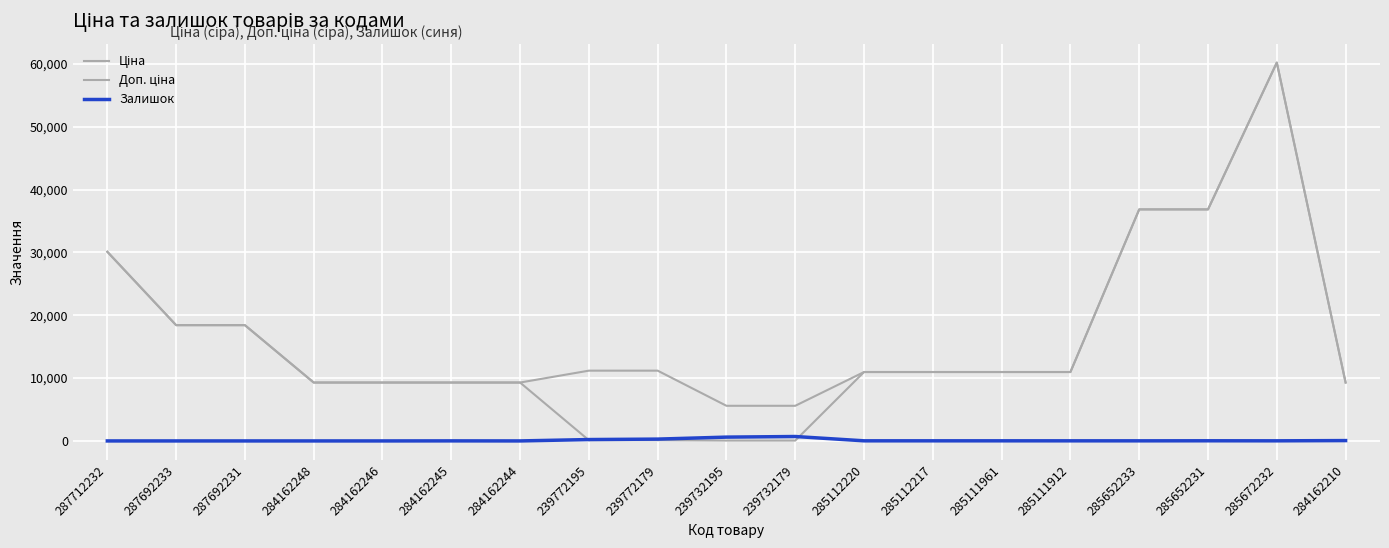

Which series has the largest total across all categories?

Доп. ціна